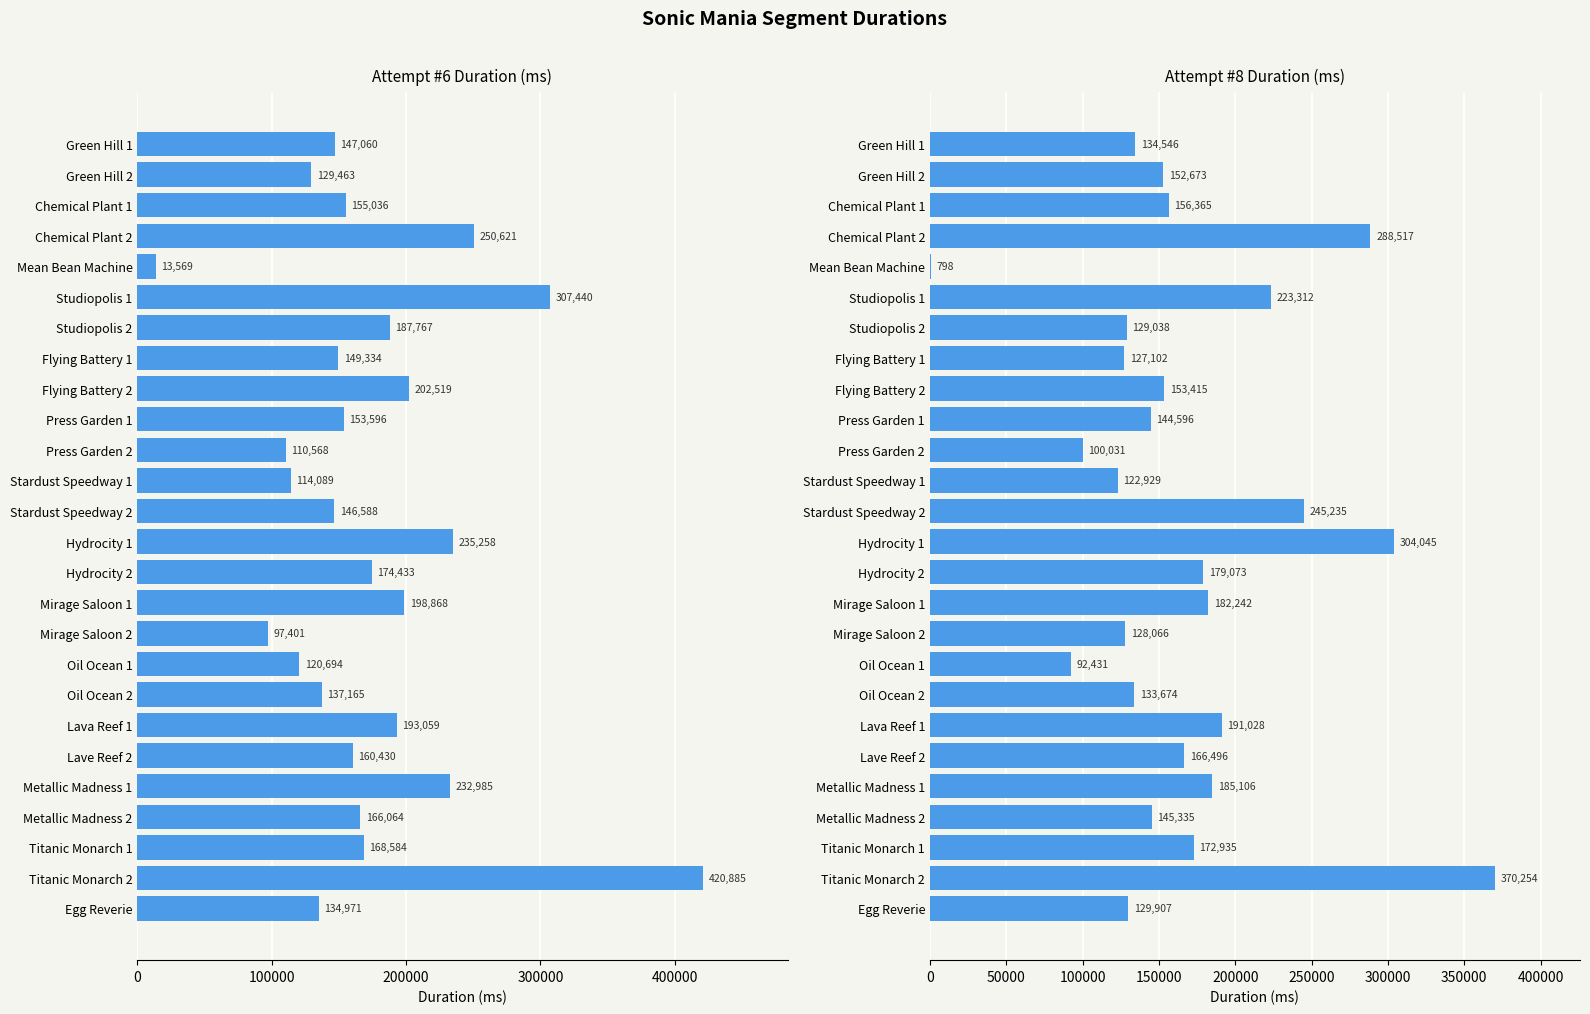

What is the greatest value displayed?

420885